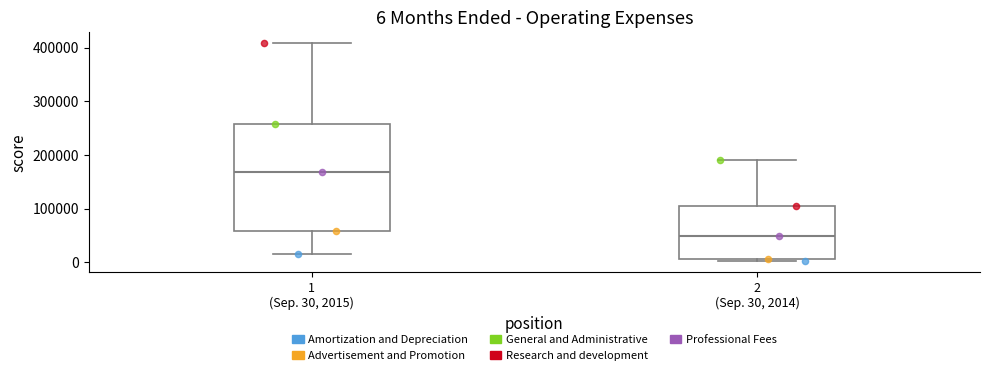

Which box's median line is the highest?

1 (Sep. 30, 2015)